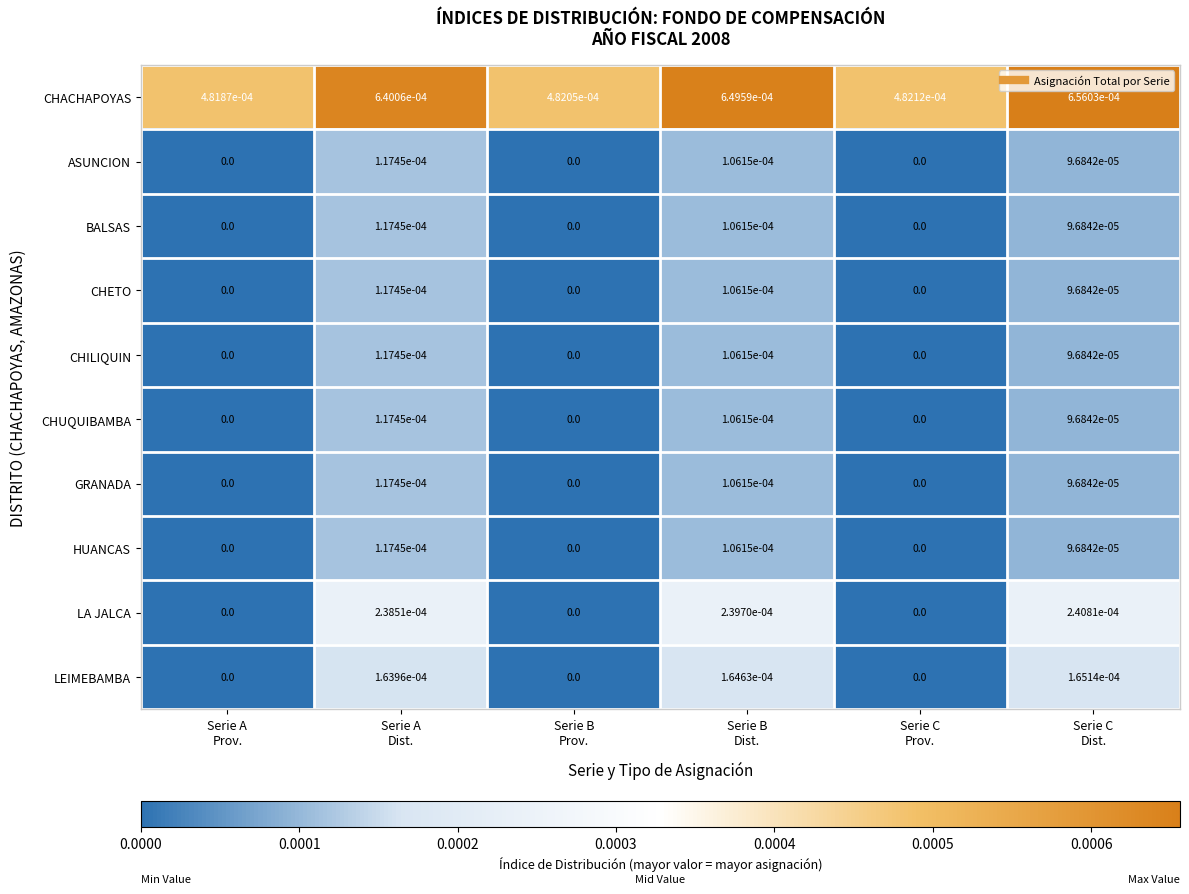

Which series has the widest spread of values?

LA JALCA